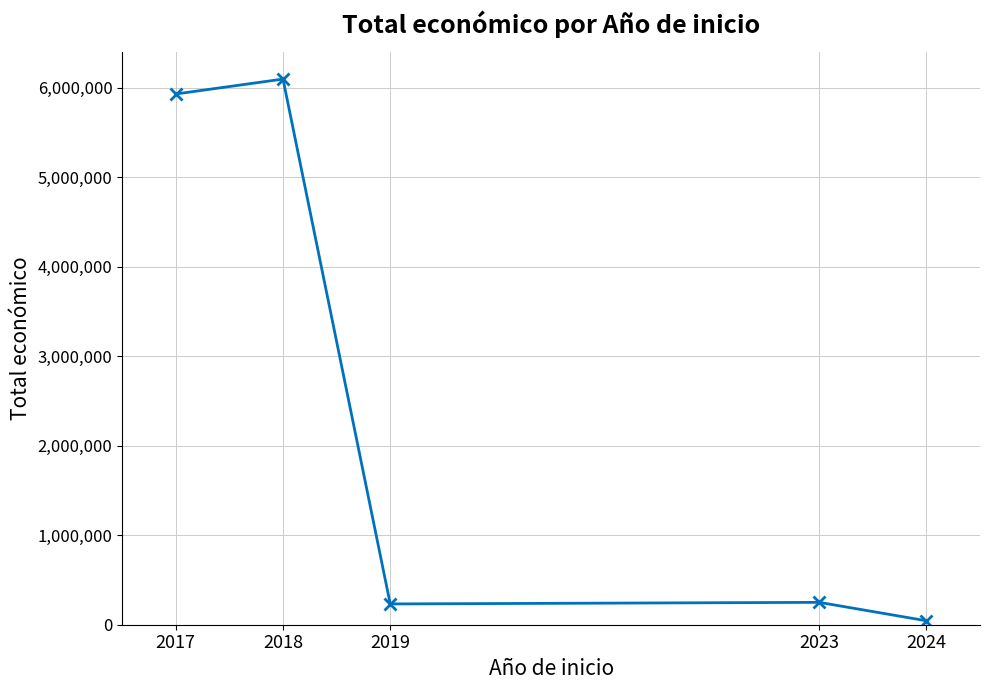

What is the maximum value shown in the chart?

6097171